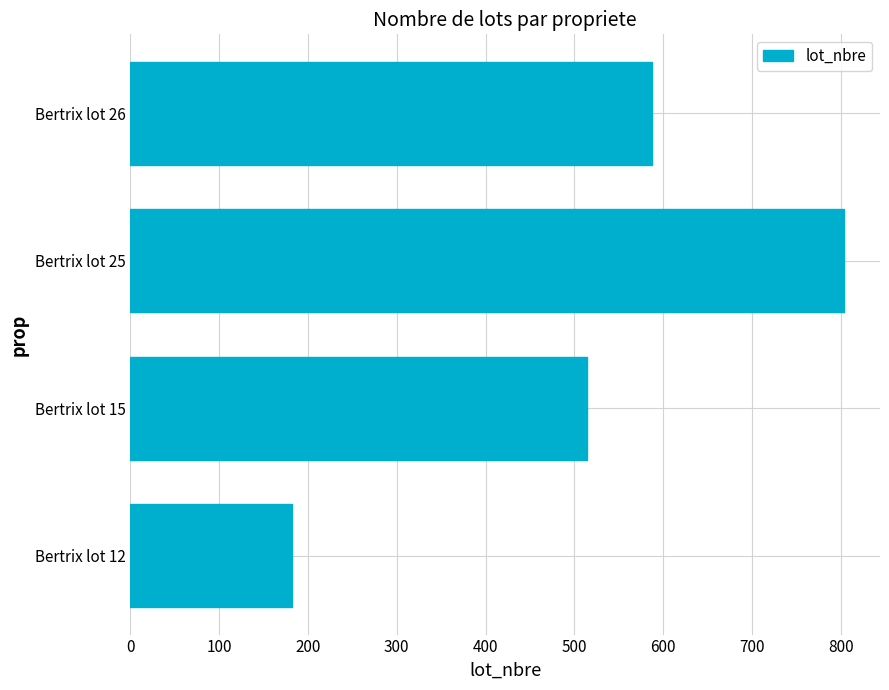

Rank the categories by value from lowest to highest.

Bertrix lot 12, Bertrix lot 15, Bertrix lot 26, Bertrix lot 25